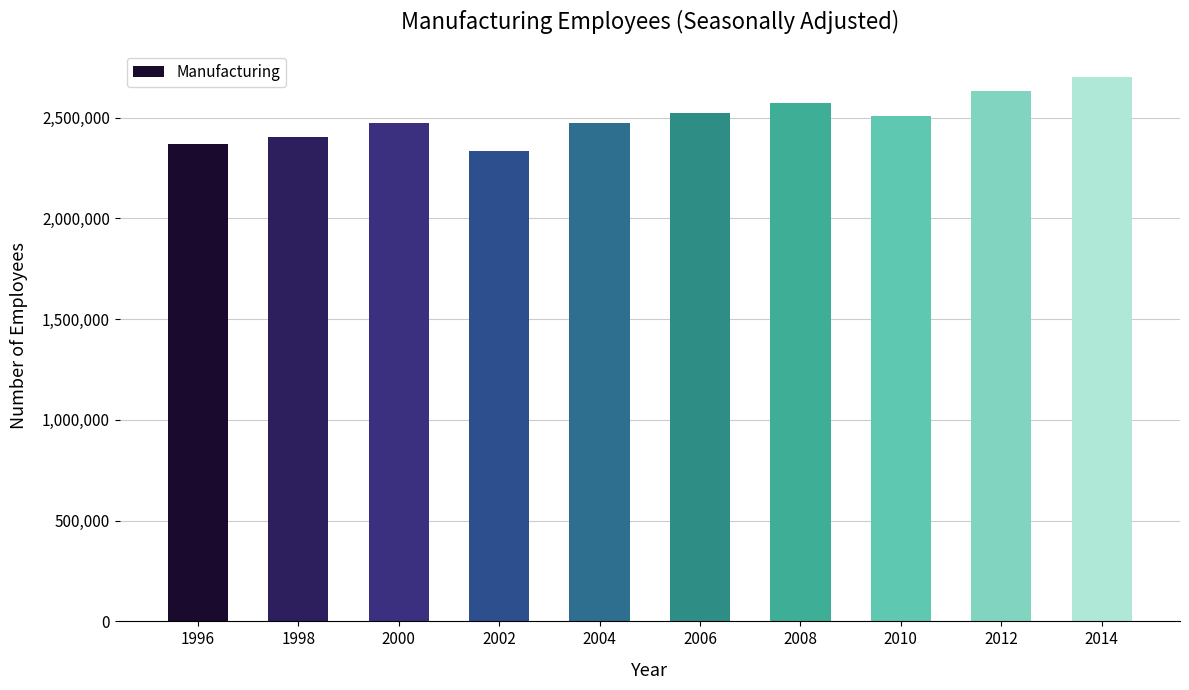

At which label does the data first exceed 2507288?

2006